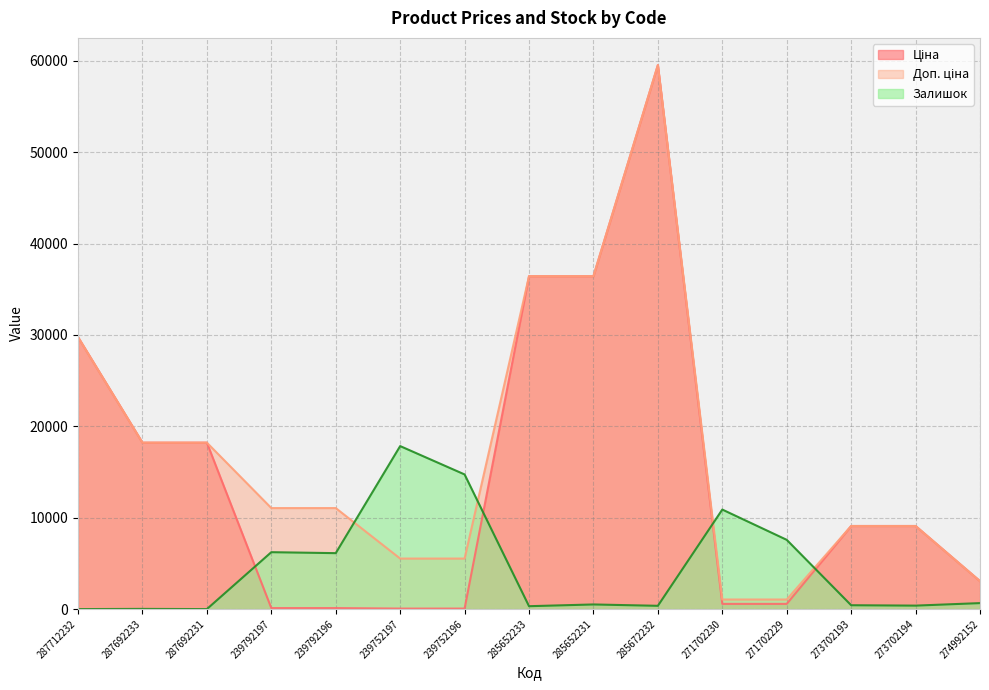

After their last crossing, which series has the higher values: Залишок or Доп. ціна?

Доп. ціна